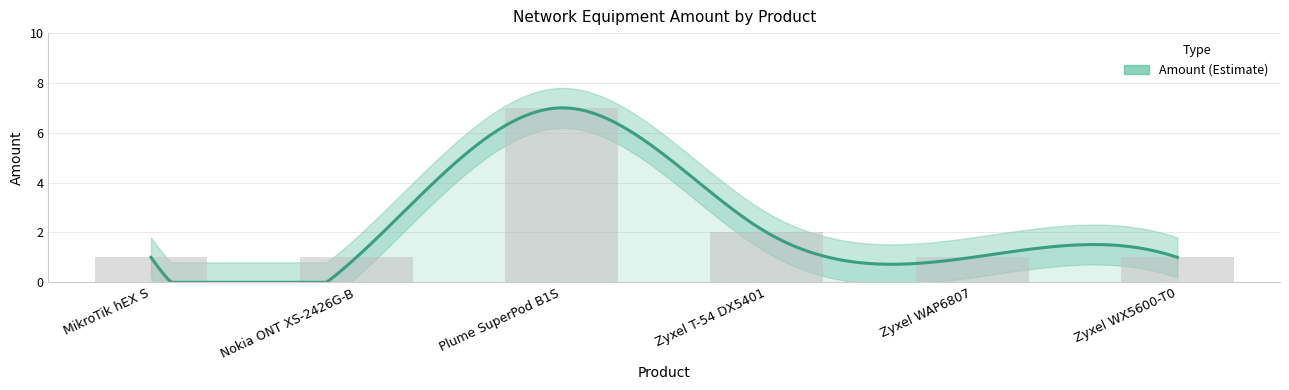

Reading right to left, transcribe all the data shown in this chart.

Zyxel WX5600-T0=1	Zyxel WAP6807=1	Zyxel T-54 DX5401=2	Plume SuperPod B1S=7	Nokia ONT XS-2426G-B=1	MikroTik hEX S=1